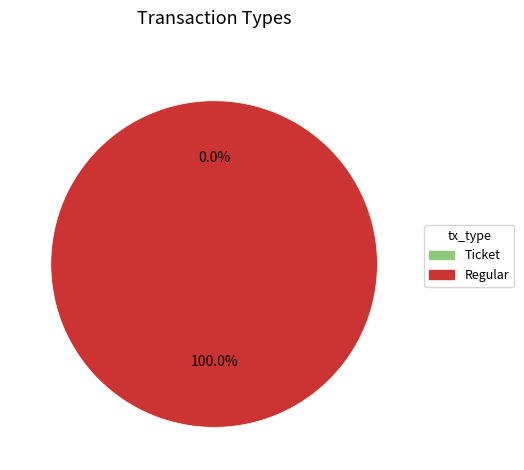

Which slice is the largest?

Regular